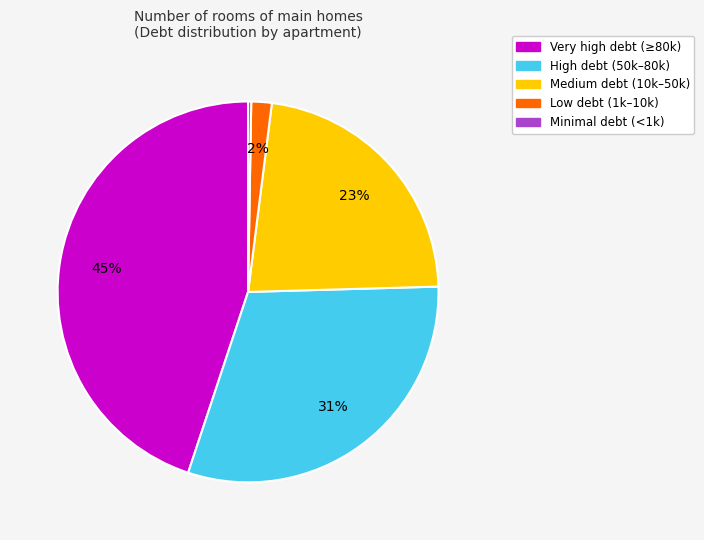

Is there any slice that represents more than half of the pie?

No